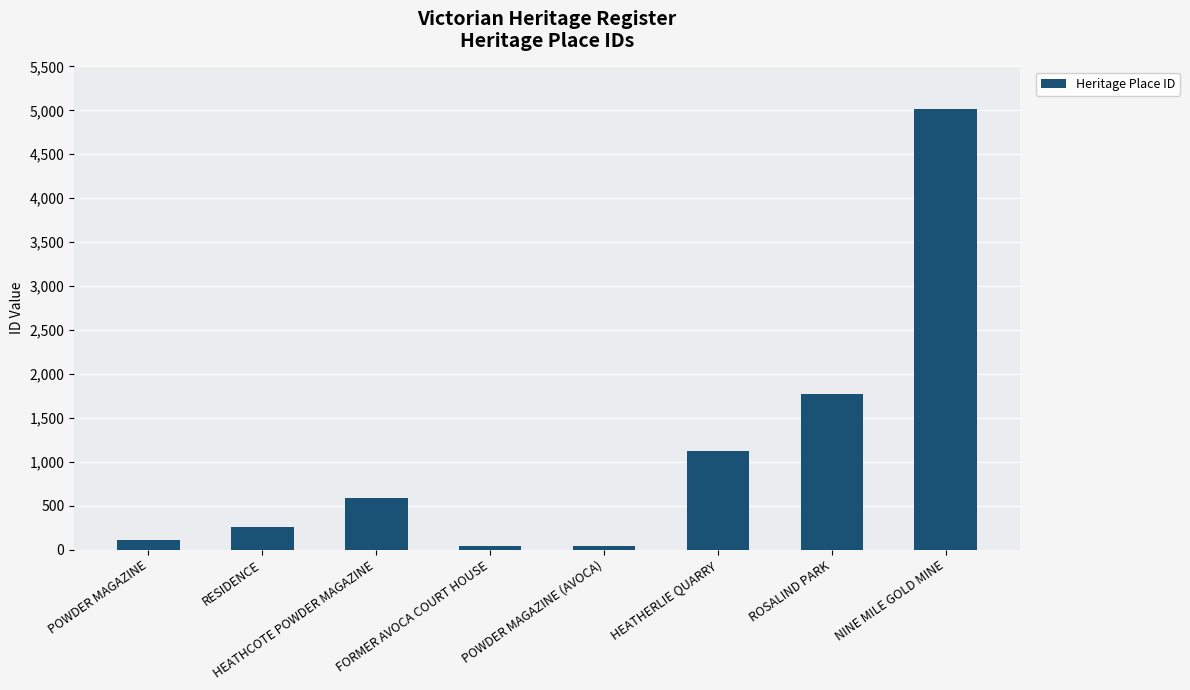

What is the change in value from HEATHCOTE POWDER MAGAZINE to NINE MILE GOLD MINE?

+4434